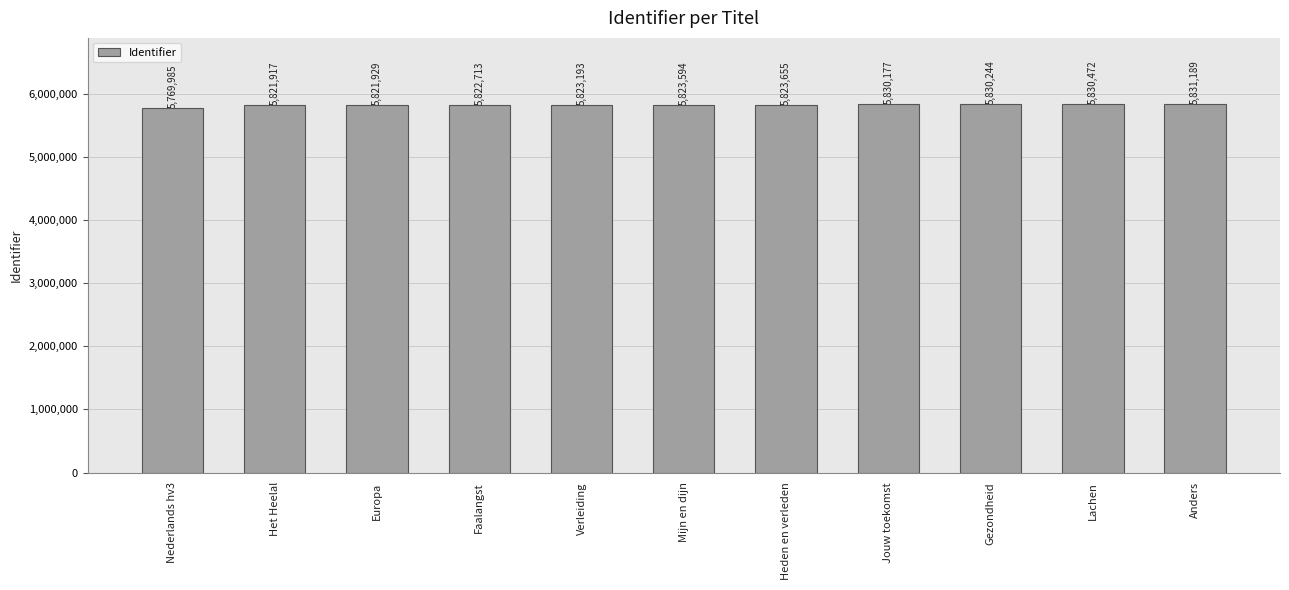

List the labels in order of value, smallest first.

Nederlands hv3, Het Heelal, Europa, Faalangst, Verleiding, Mijn en dijn, Heden en verleden, Jouw toekomst, Gezondheid, Lachen, Anders